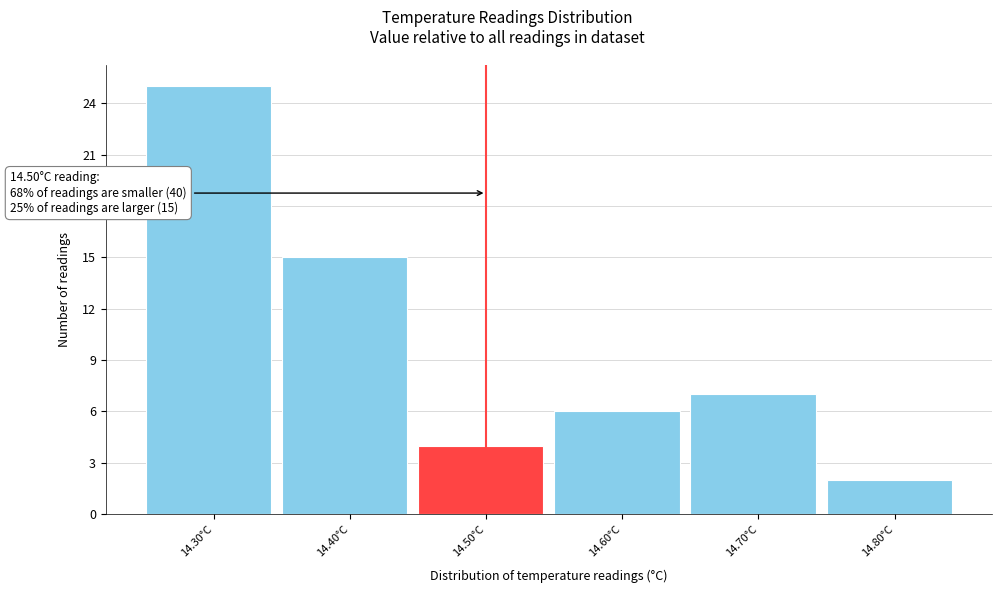

Which range on the x-axis has the tallest bar?

14.25 to 14.35